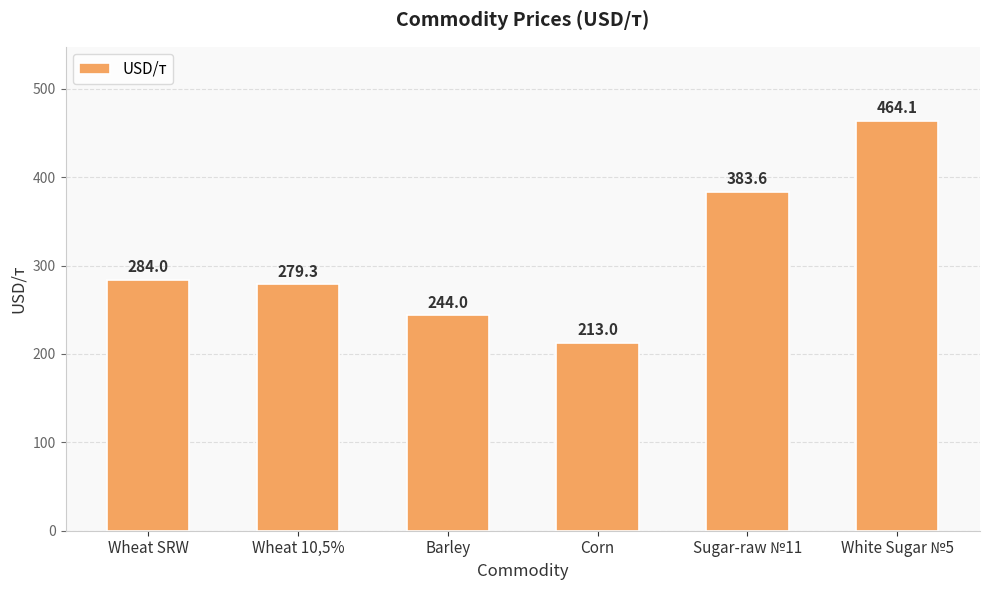

Does the chart contain stacked bars?

No